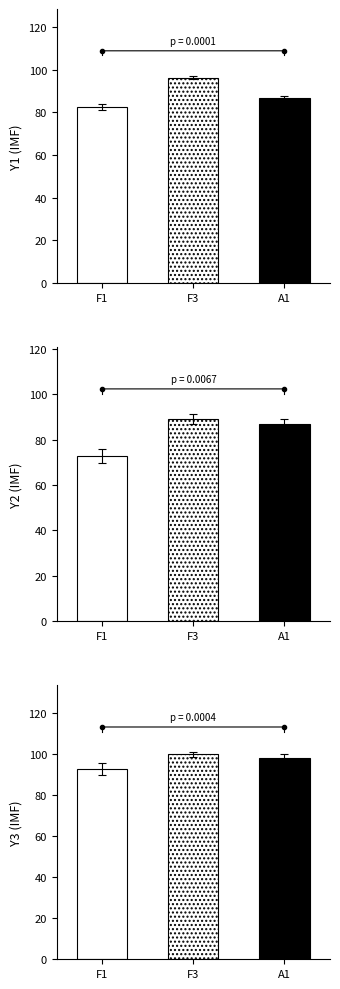

The value of Y3 at A1 is 98.1. True or false?

True